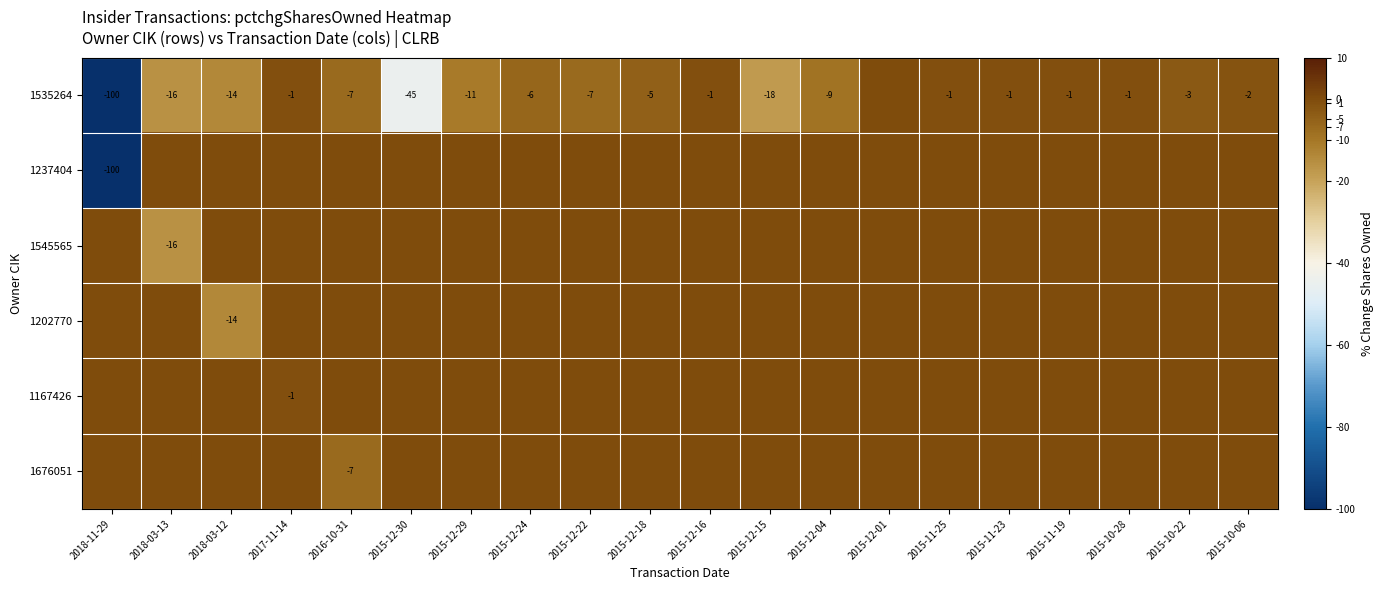

At which category does the chart reach its minimum across all series?

2018-11-29